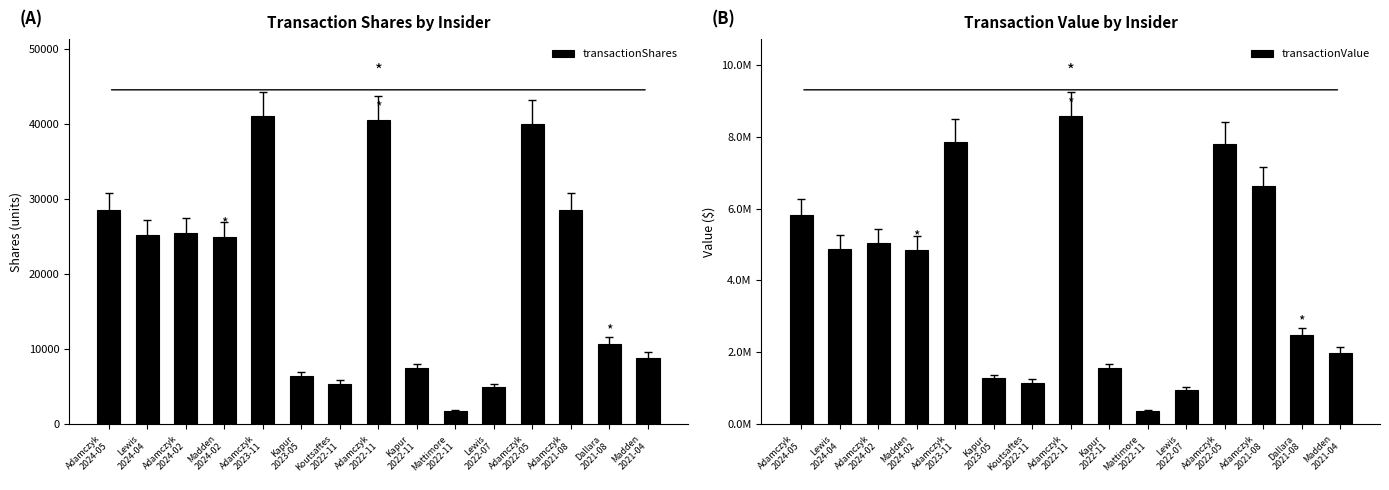

Where is transactionShares nearest to the value 21411?

Madden
2024-02